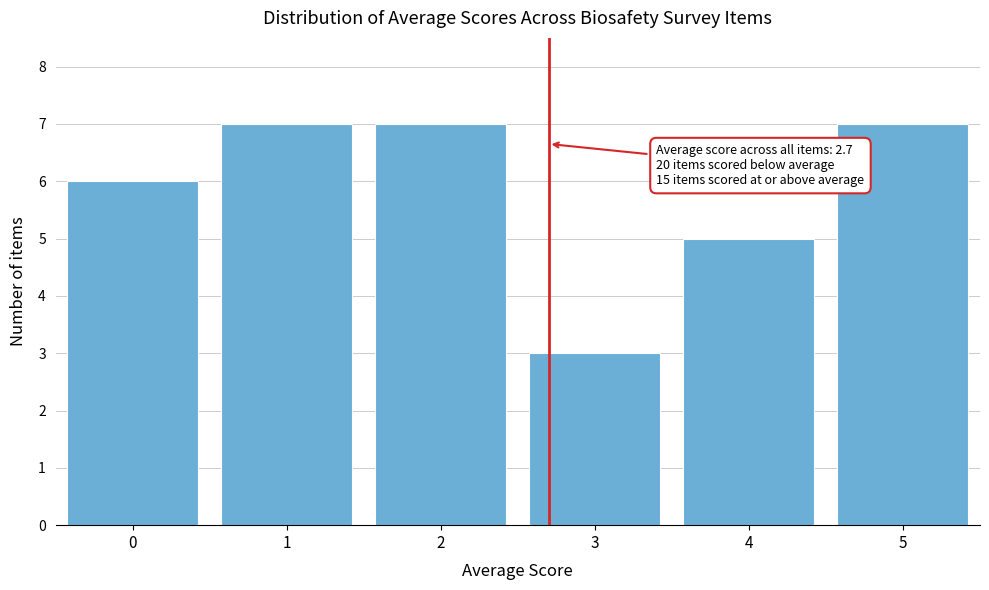

Reading left to right, list all the values displayed in this chart.

6	7	7	3	5	7